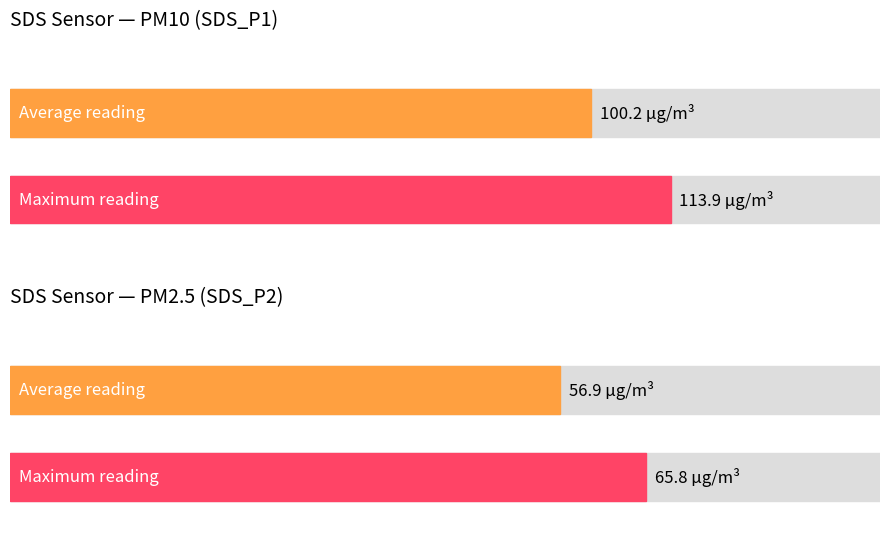

How many bars are there in each group?

2